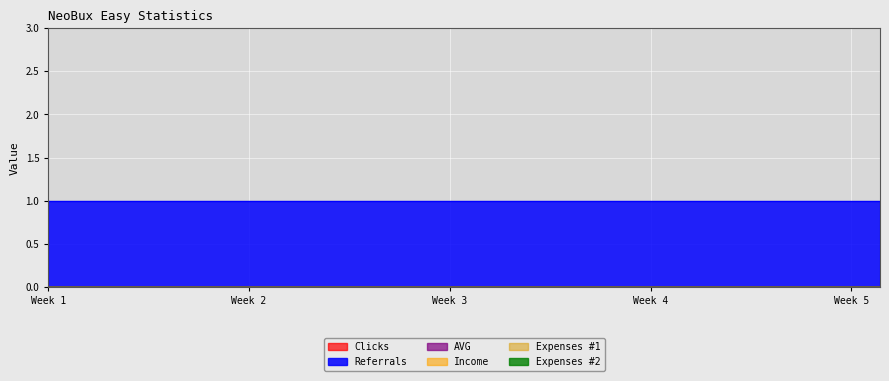

Reading right to left, list all the values displayed in this chart.

Clicks: 0	0	0	0	0	0	0	0	0	0	0	0	0	0	0	0	0	0	0	0	0	0	0	0	0	0	0	0	0	0
Referrals: 1	1	1	1	1	1	1	1	1	1	1	1	1	1	1	1	1	1	1	1	1	1	1	1	1	1	1	1	1	1
AVG: 0	0	0	0	0	0	0	0	0	0	0	0	0	0	0	0	0	0	0	0	0	0	0	0	0	0	0	0	0	0
Income: 0	0	0	0	0	0	0	0	0	0	0	0	0	0	0	0	0	0	0	0	0	0	0	0	0	0	0	0	0	0
Expenses #1: 0	0	0	0	0	0	0	0	0	0	0	0	0	0	0	0	0	0	0	0	0	0	0	0	0	0	0	0	0	0
Expenses #2: 0	0	0	0	0	0	0	0	0	0	0	0	0	0	0	0	0	0	0	0	0	0	0	0	0	0	0	0	0	0